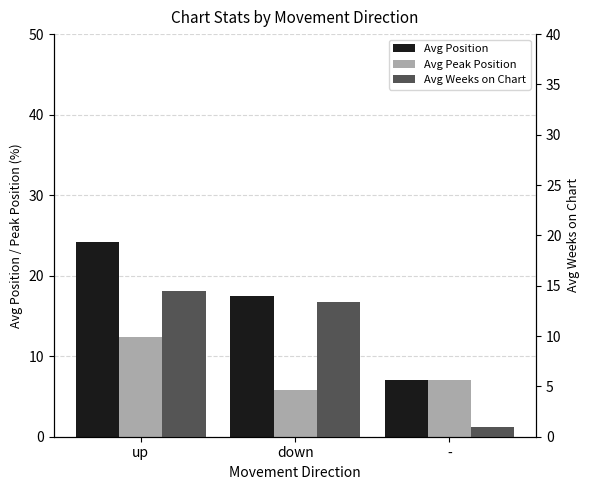

What is the label of the 1st bar from the right?

-